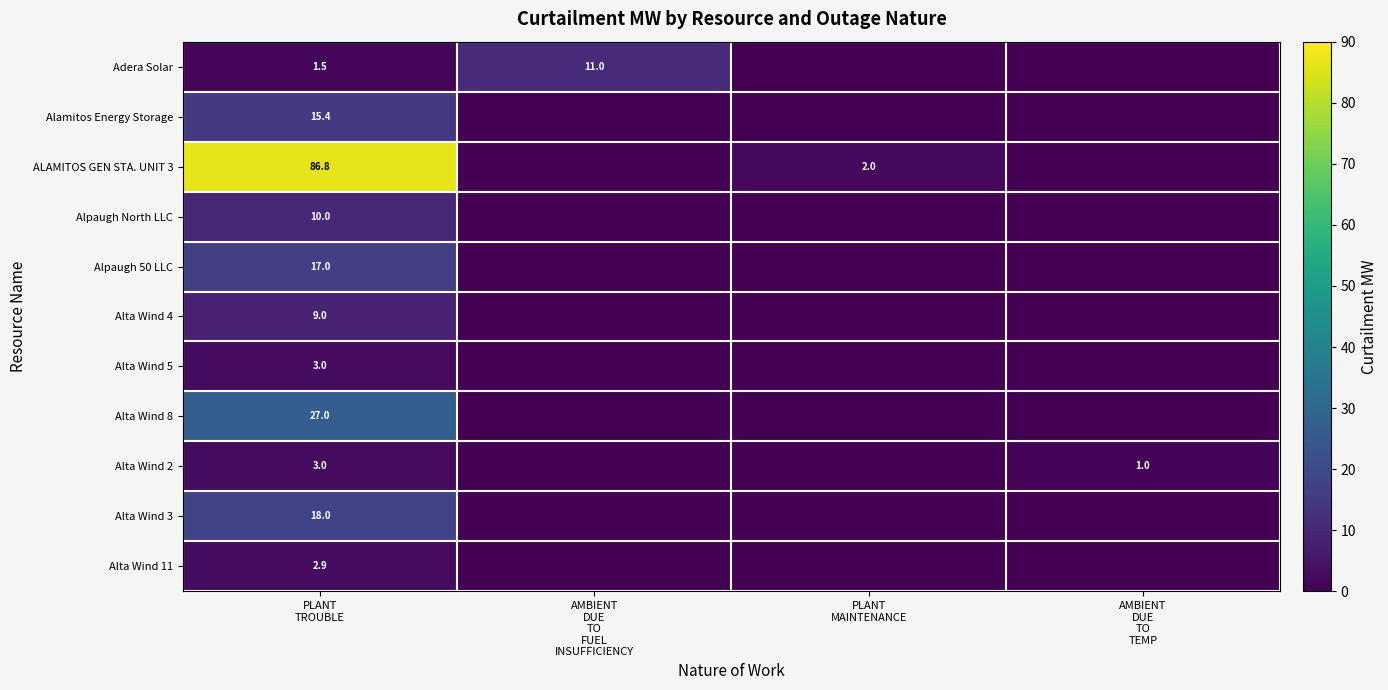

Is it true that Alamitos Energy Storage equals 0.0 at AMBIENT DUE TO FUEL INSUFFICIENCY?

True